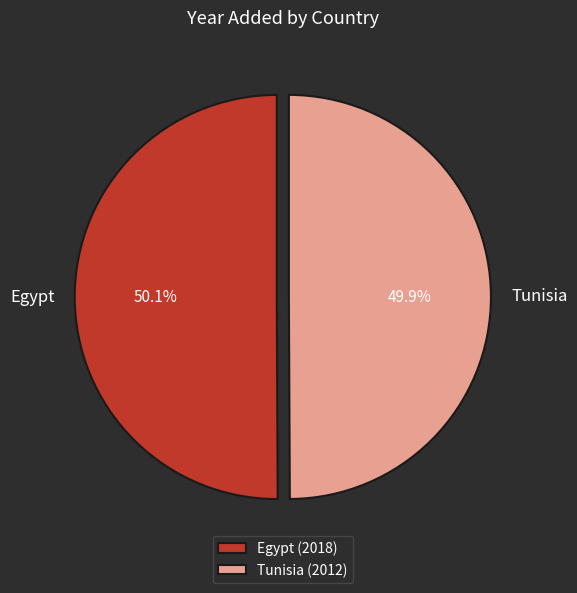

Is there any slice that represents more than half of the pie?

Yes